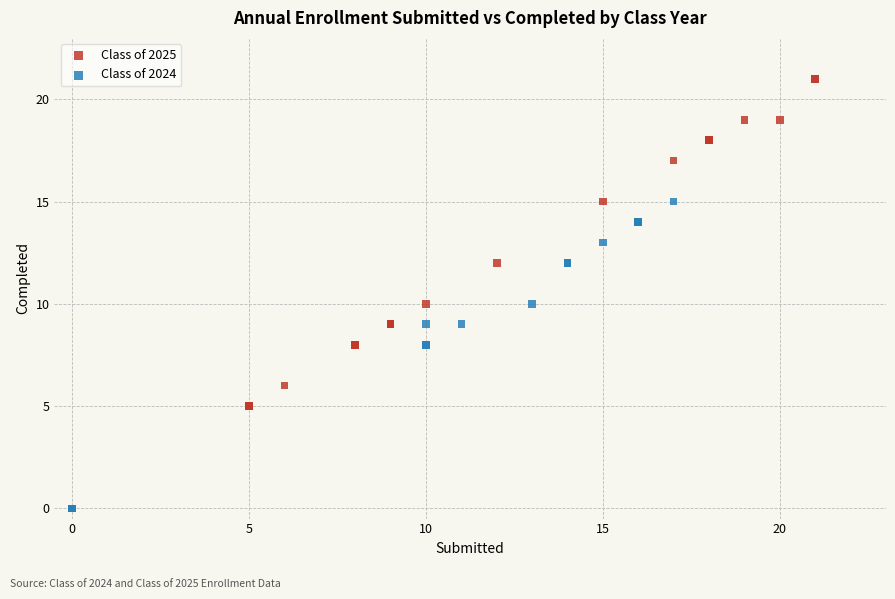

Which series has the largest Y range (max minus min)?

Class of 2025